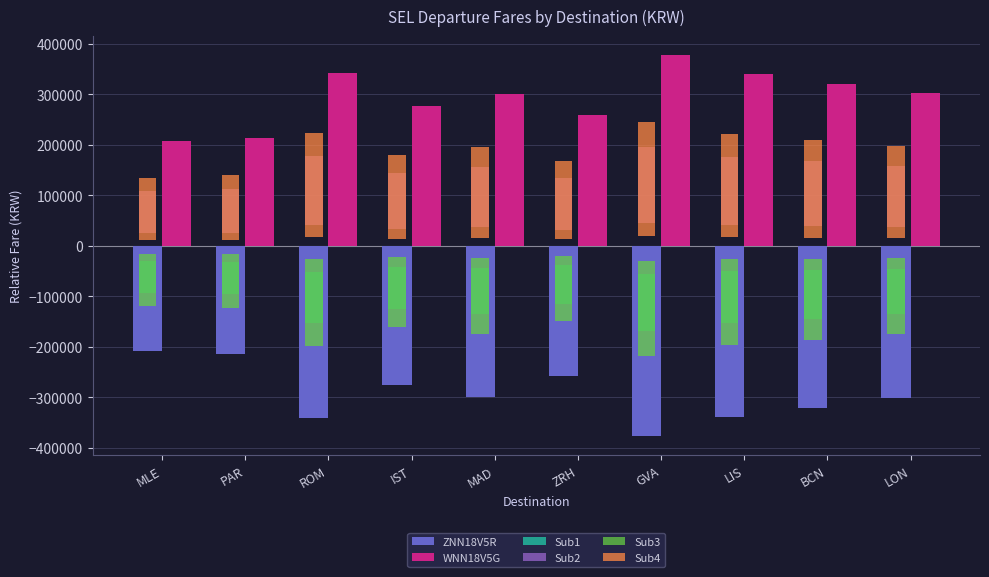

True or false: WNN18V5G has a value of 207650.0 at MLE.

True